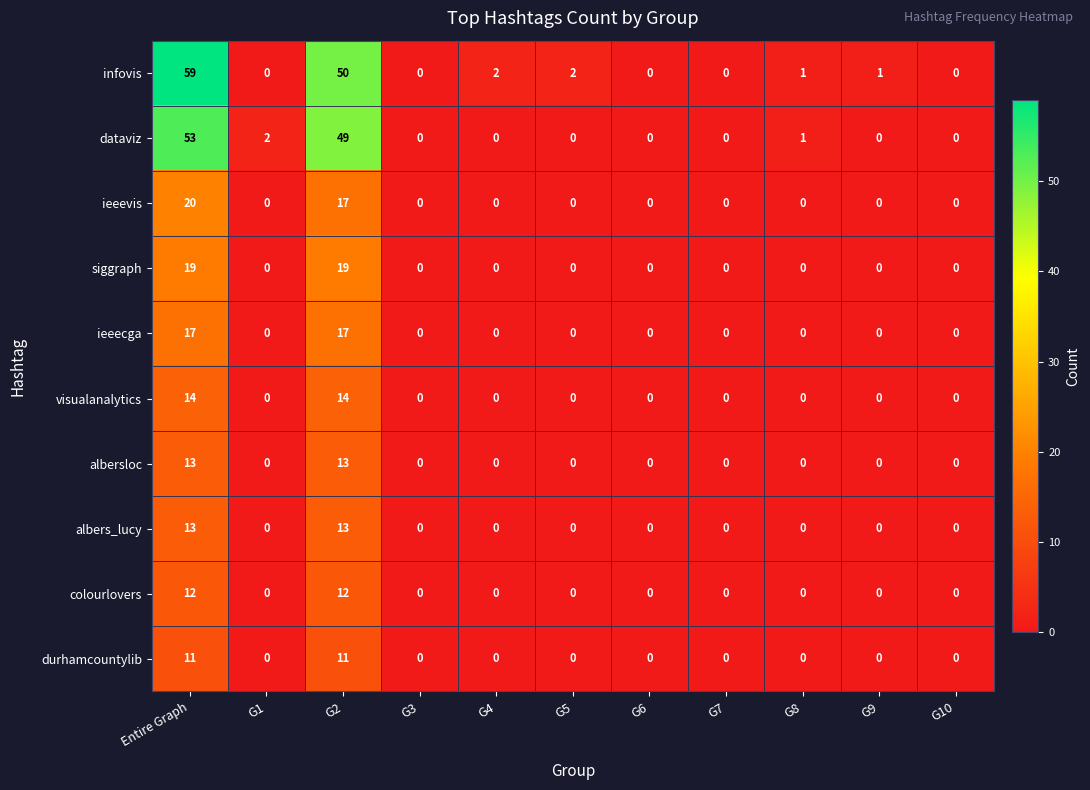

What is the greatest value displayed?

59